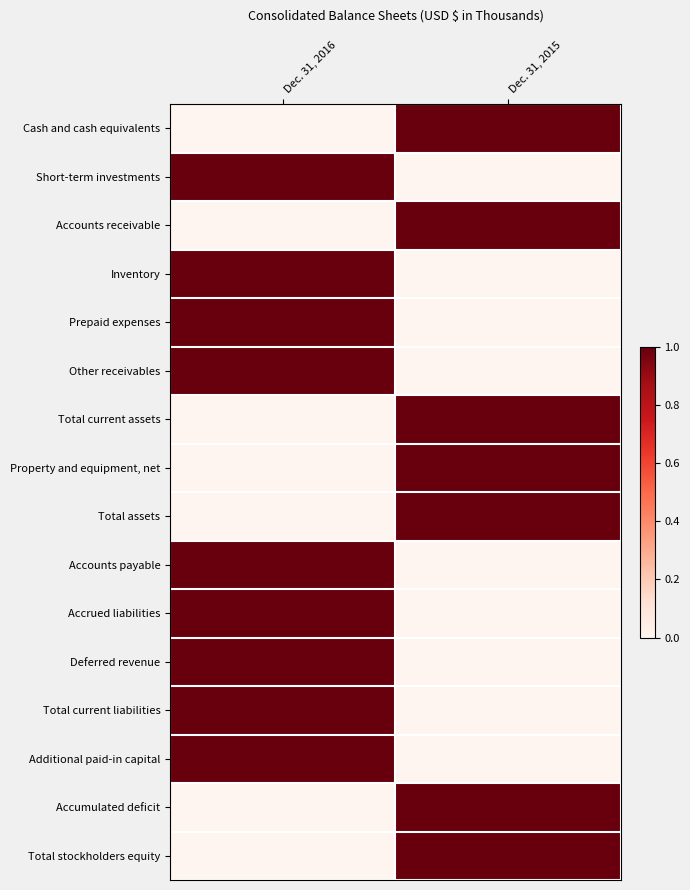

At which category is the sum across all series the highest?

Dec. 31, 2016